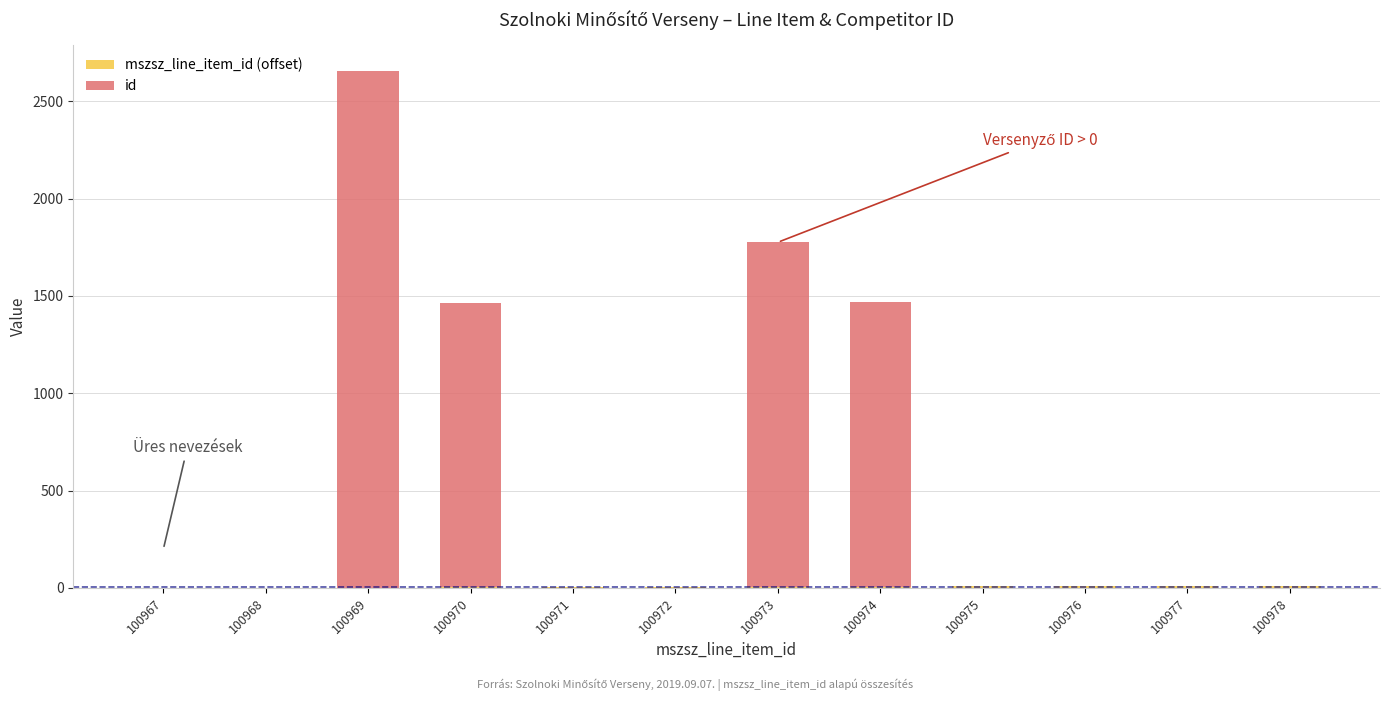

At which category is the sum across all series the highest?

100969